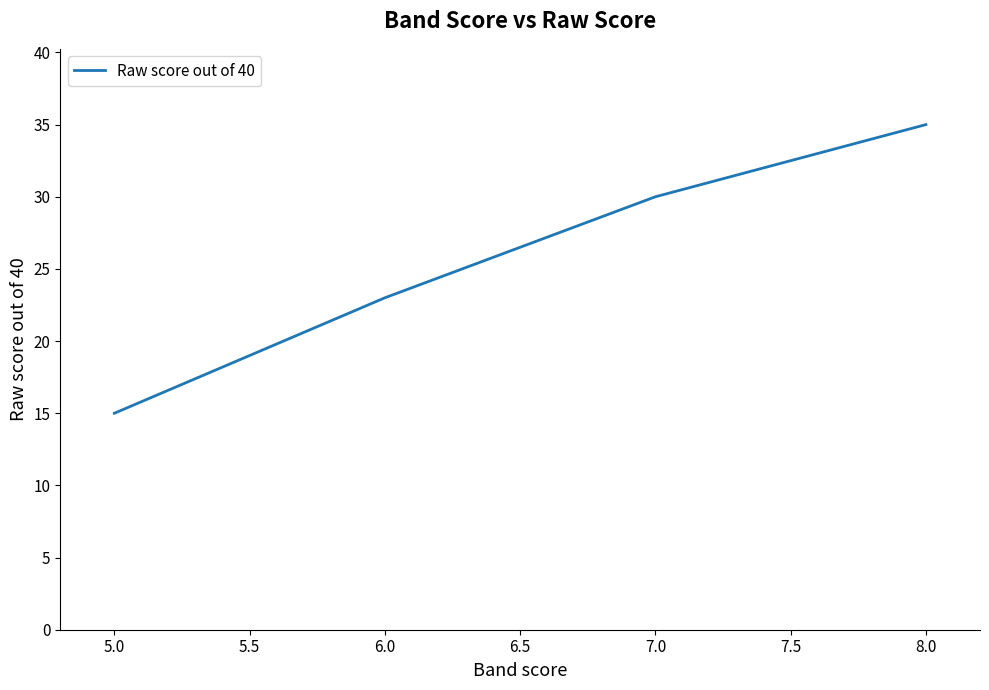

Does the chart have visible grid lines?

No